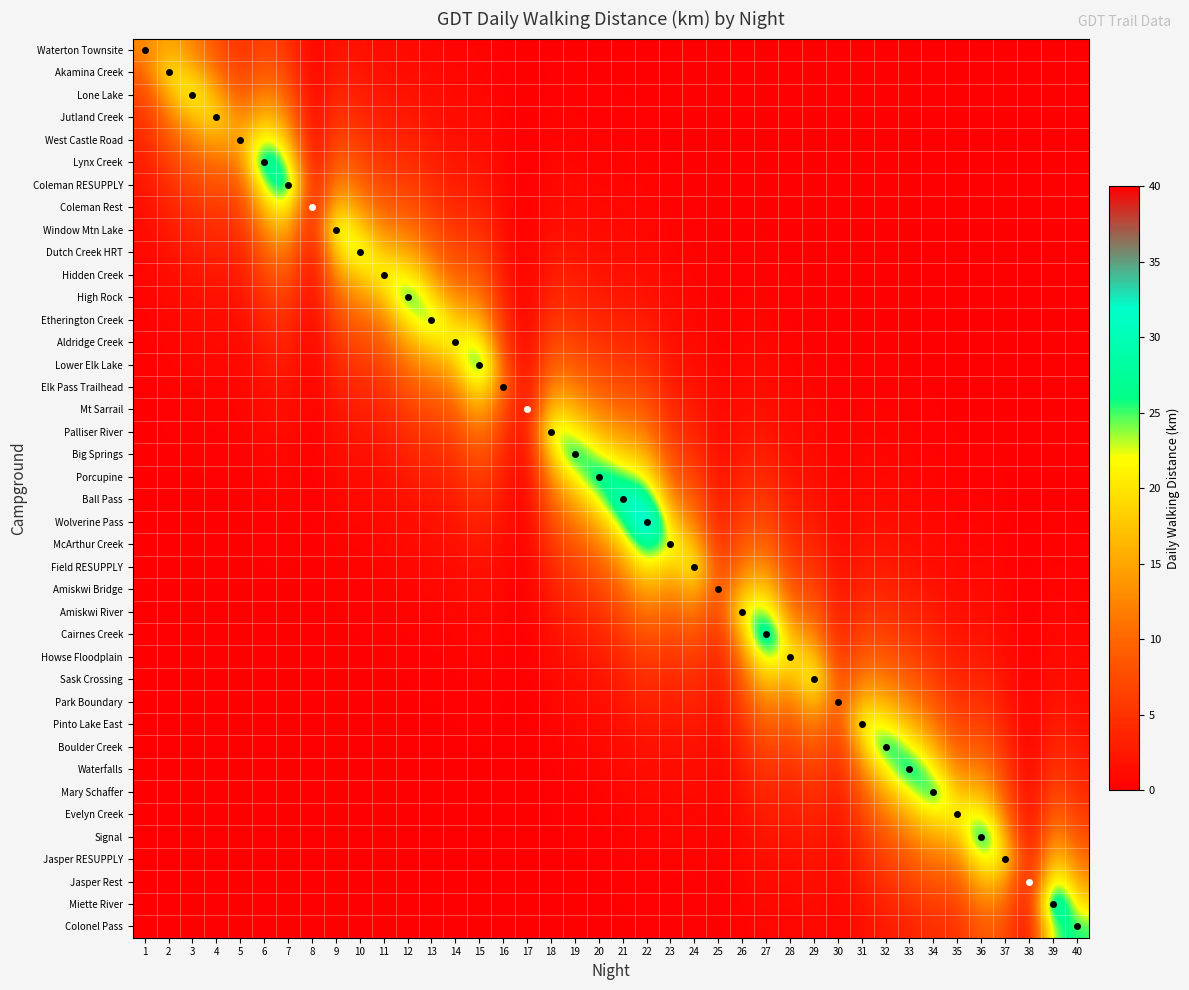

At which category is the sum across all series the highest?

22